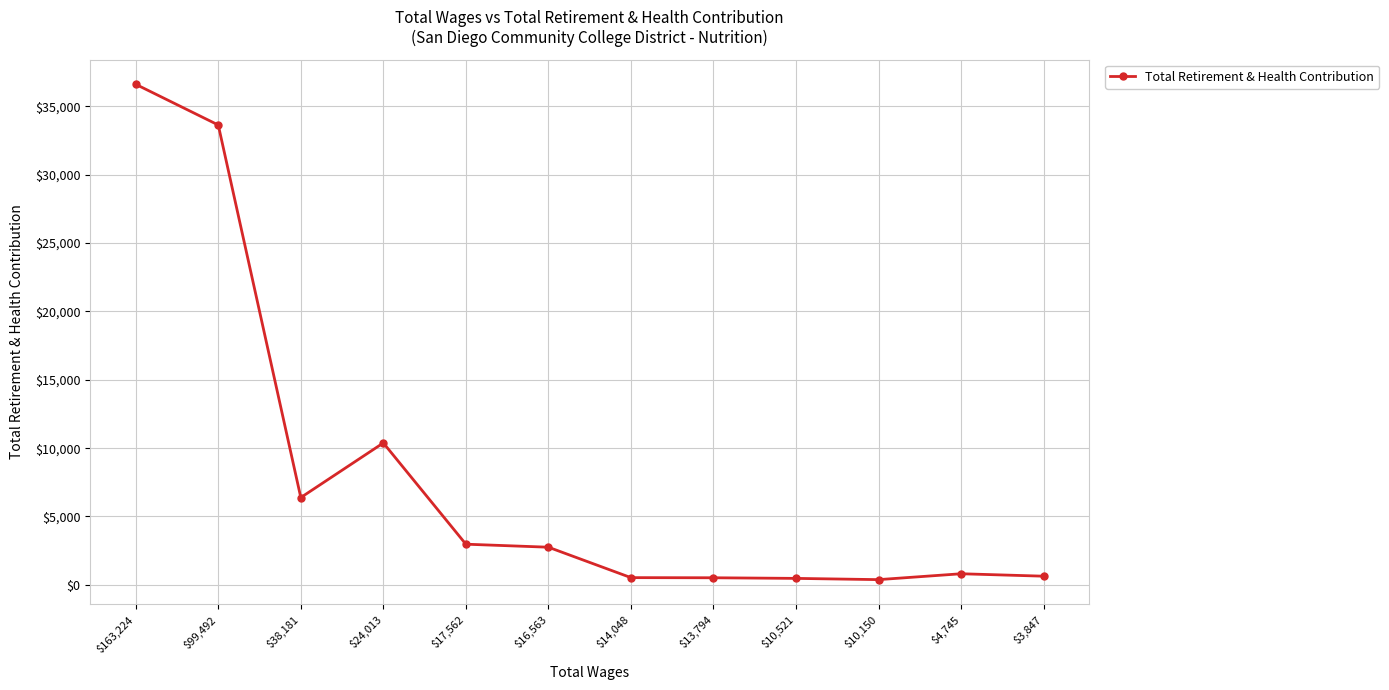

What is the label of the 9th point from the right?

$24,013